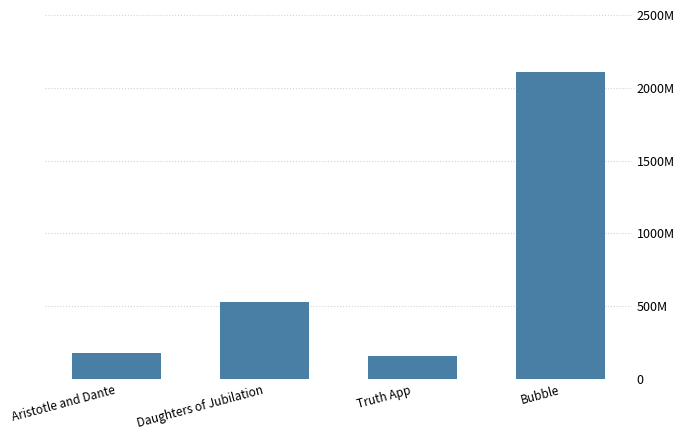

Reading left to right, extract all data points from this chart.

179674186	527456471	157013760	2108576140